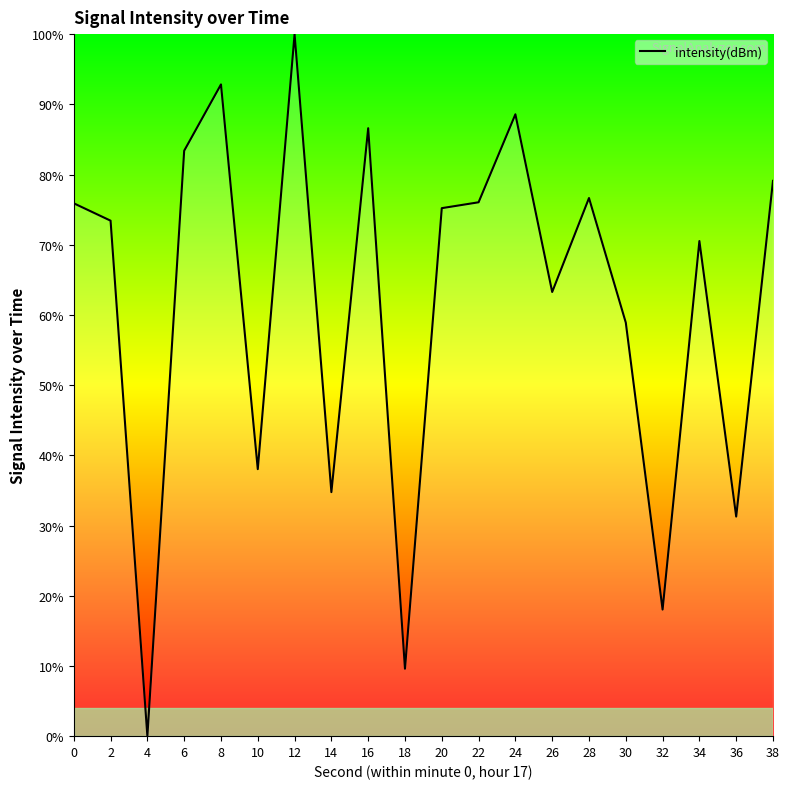

What is the maximum value shown in the chart?

100.0